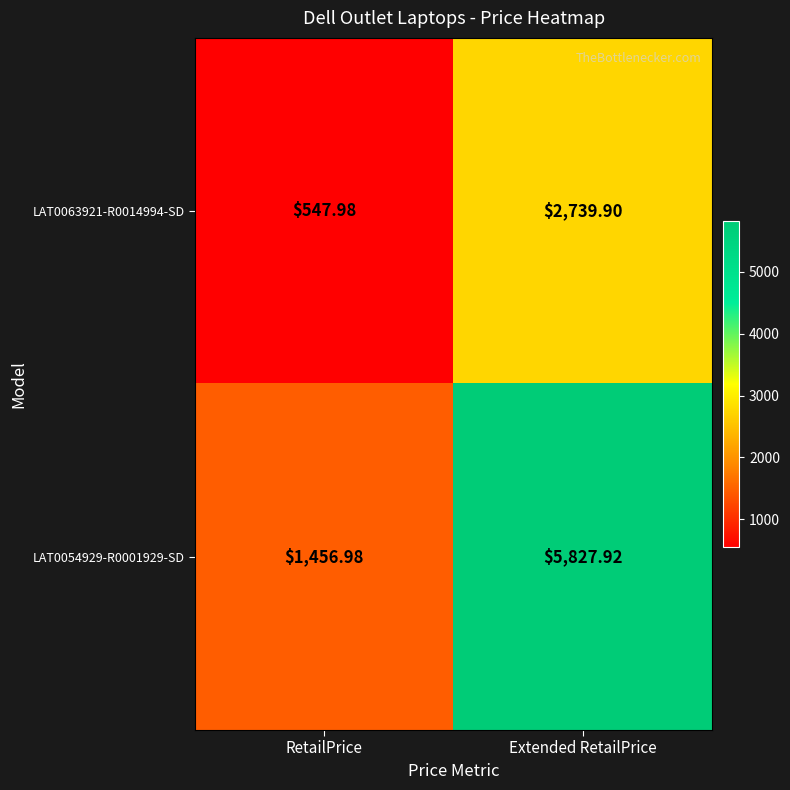

At which category is the sum across all series the highest?

Extended RetailPrice